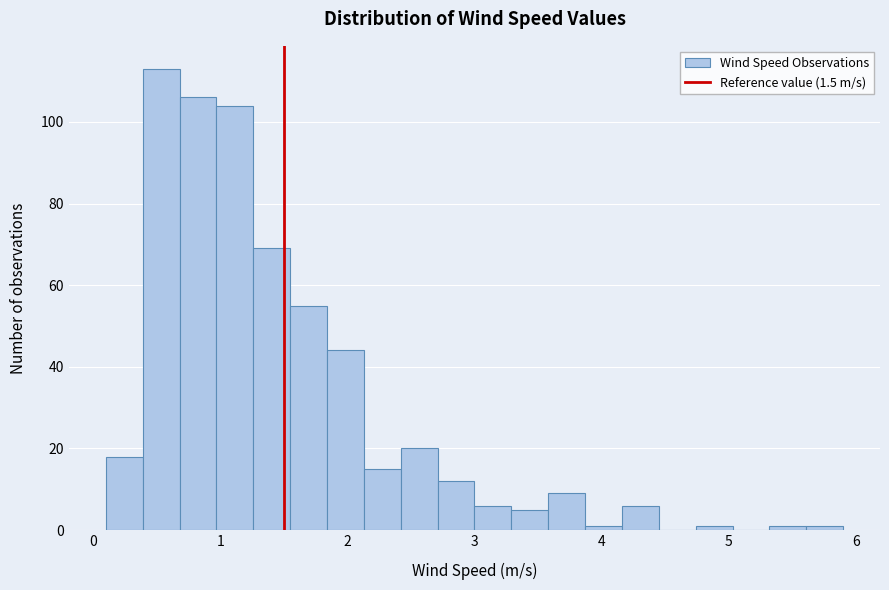

Around what value on the x-axis is the tallest bar? Give the approximate position of its centre, as read against the axis.

0.5